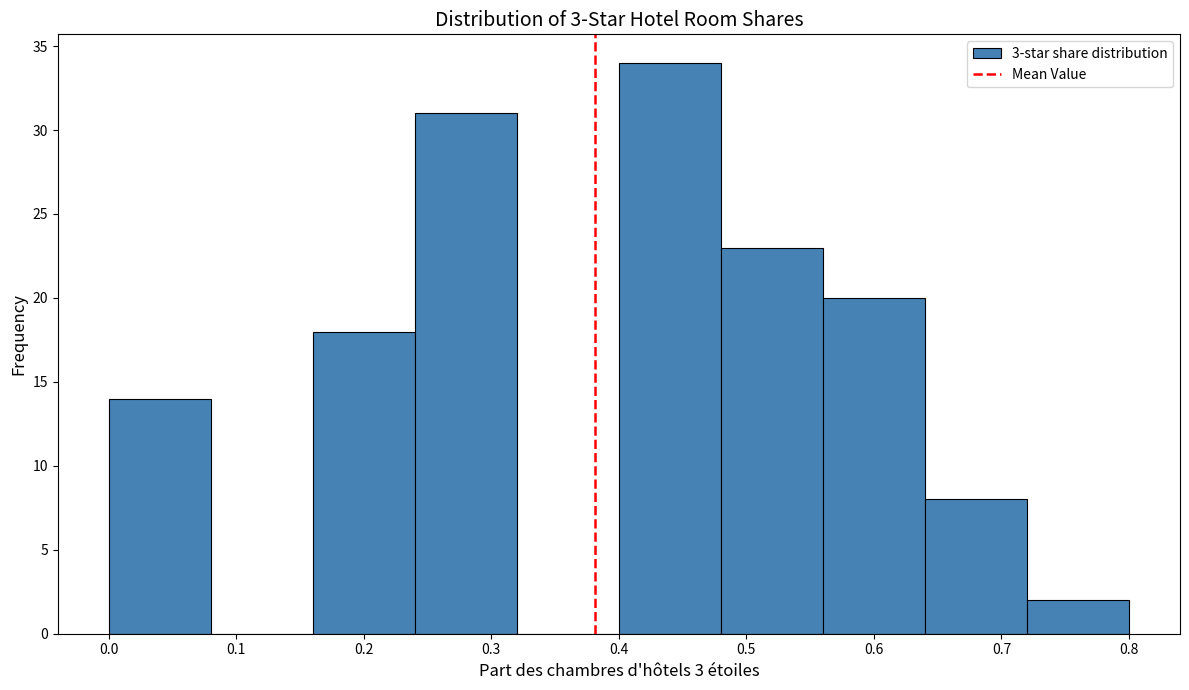

Which range on the x-axis has the tallest bar?

0.40 to 0.48